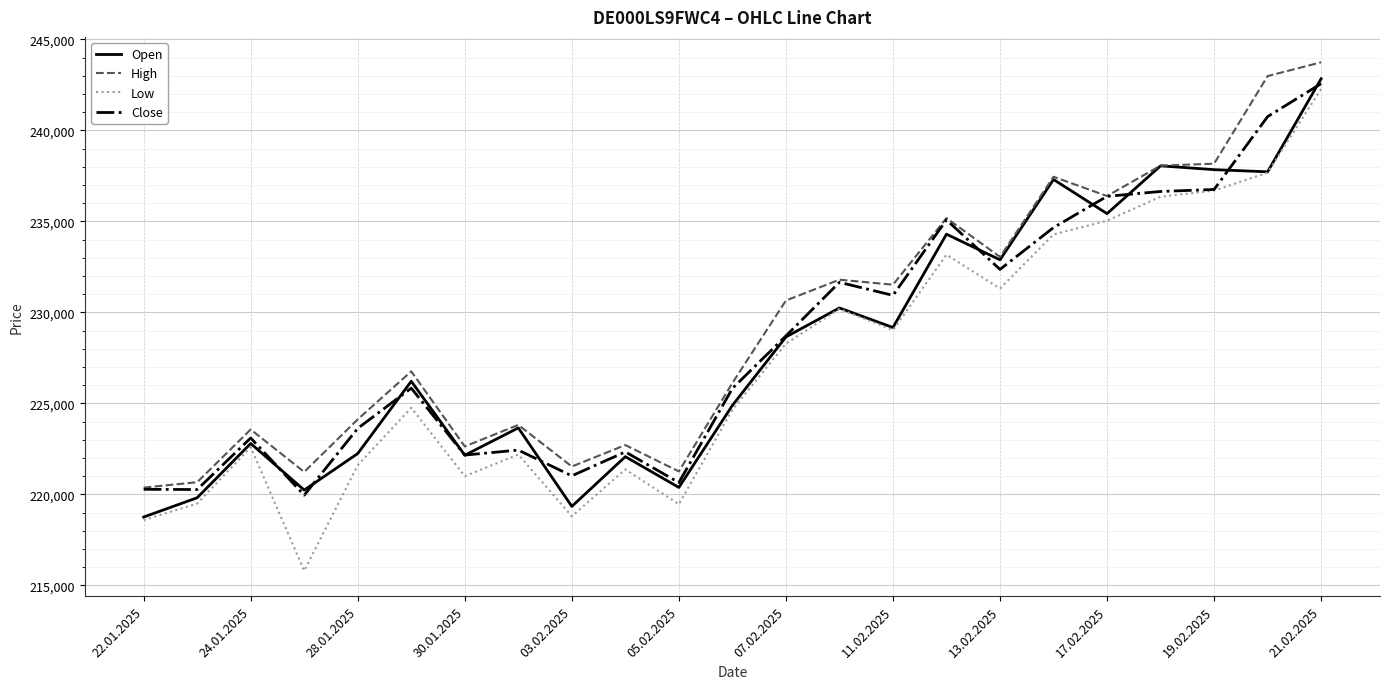

Which series has the widest spread of values?

Low